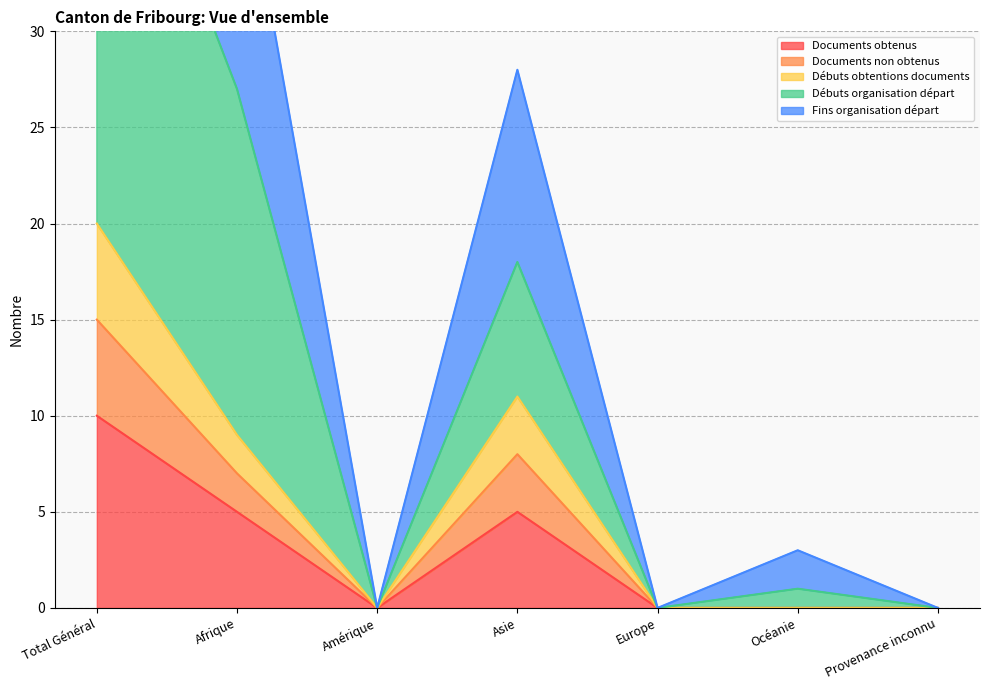

The value of Documents obtenus at Afrique is 2. True or false?

False